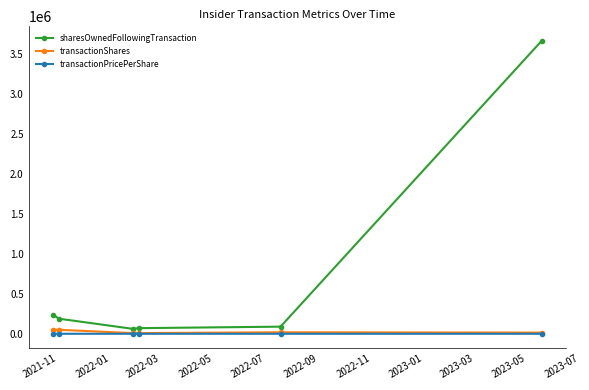

What is the greatest value displayed?

3668621.0